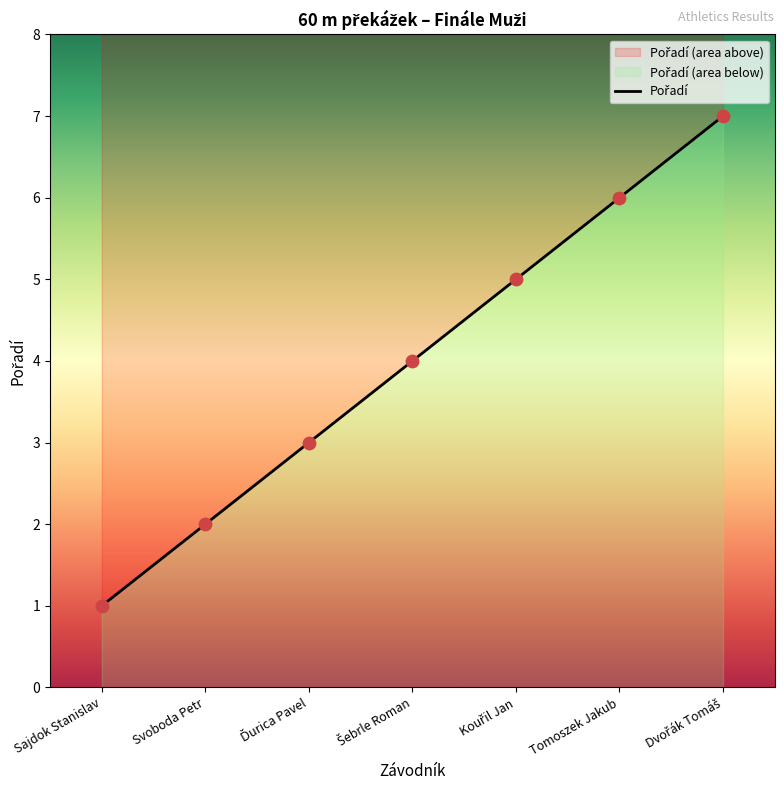

Between Kouřil Jan and Ďurica Pavel, which is larger?

Kouřil Jan